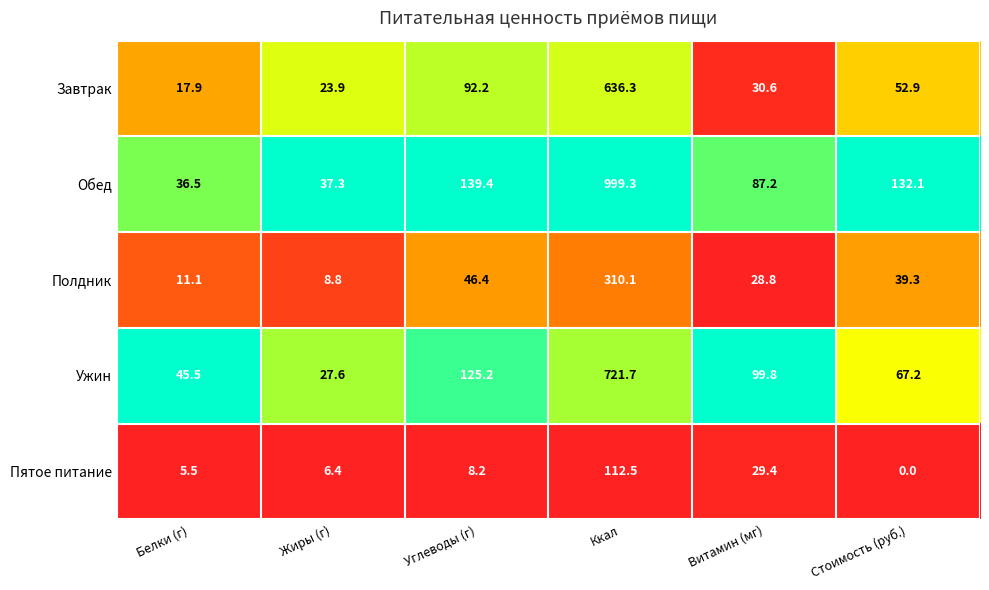

Which series has the largest total across all categories?

Обед